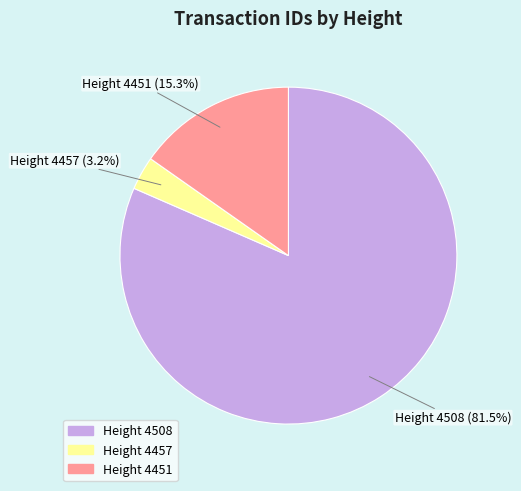

Between Height 4508 and Height 4451, which is larger?

Height 4508